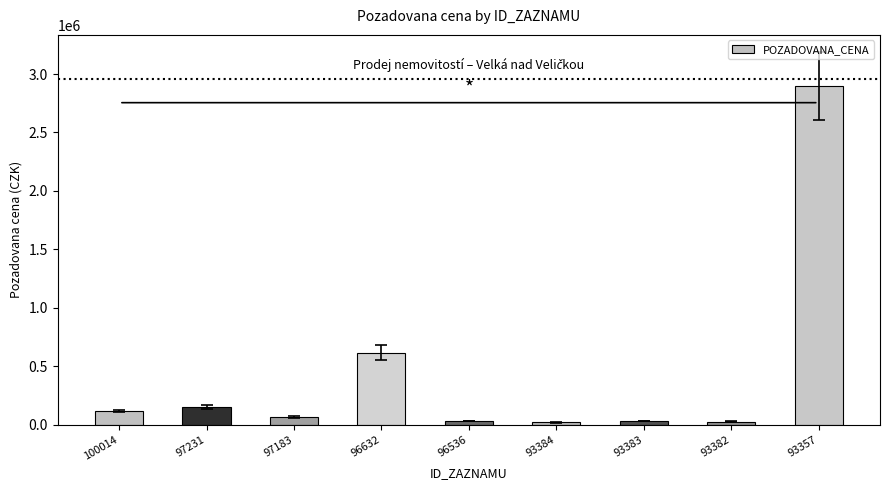

Which has a higher value, 96632 or 93357?

93357